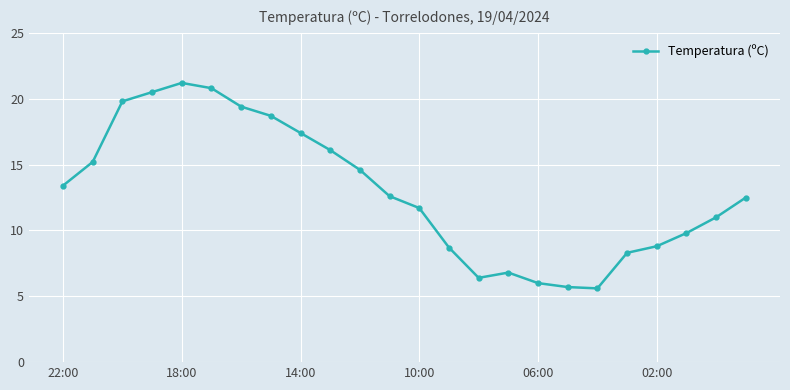

What is the minimum value shown in the chart?

5.6